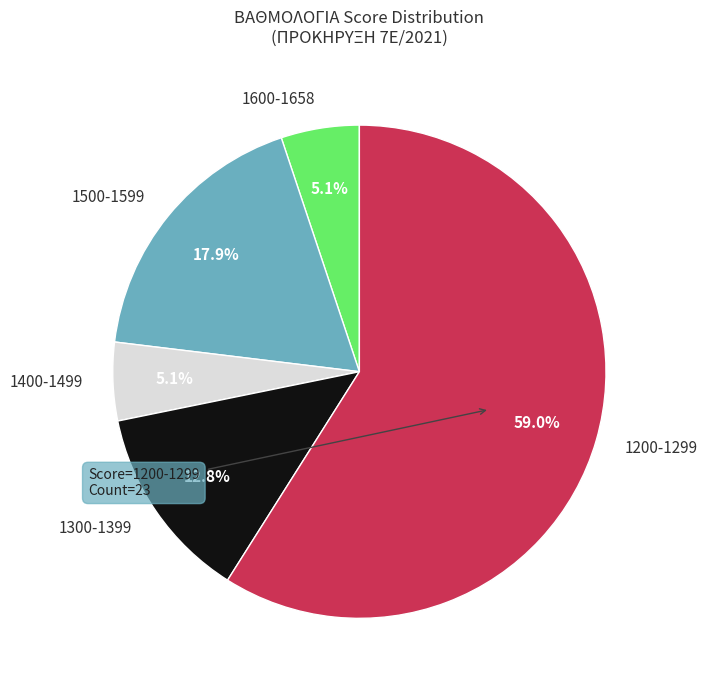

What is the largest slice in the pie chart?

1200-1299